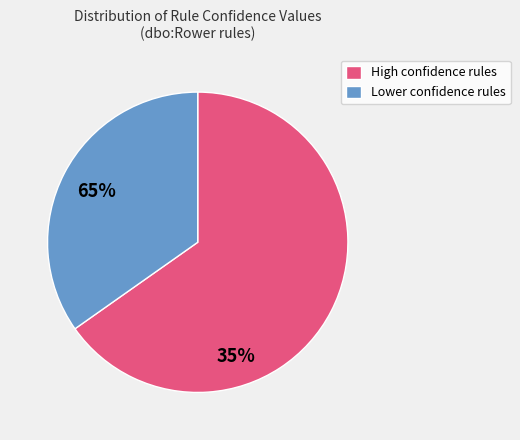

Is there a majority slice in this chart?

Yes